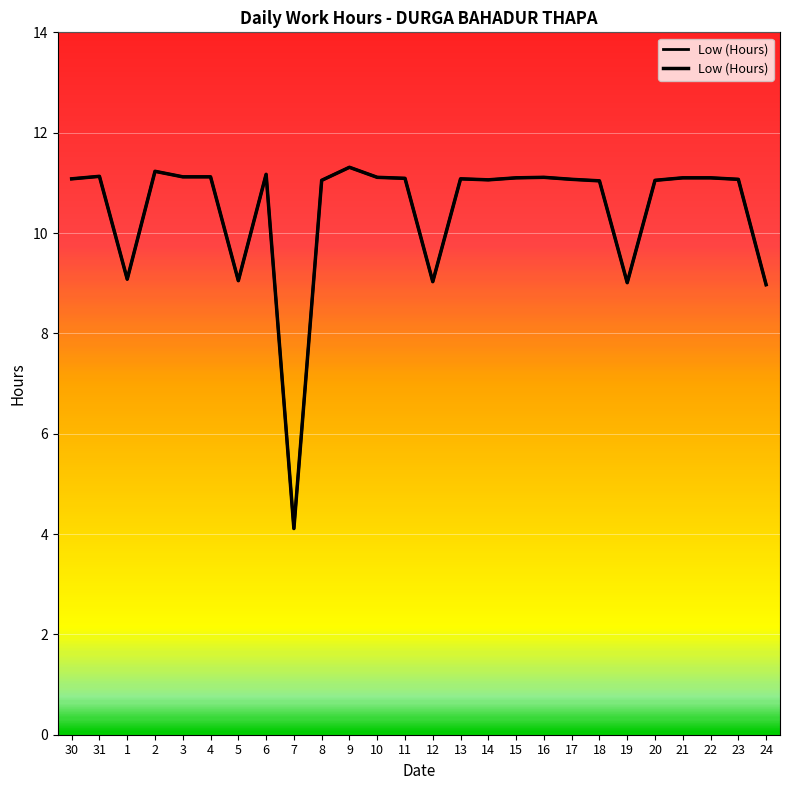

Which label corresponds to the largest value in the chart?

9